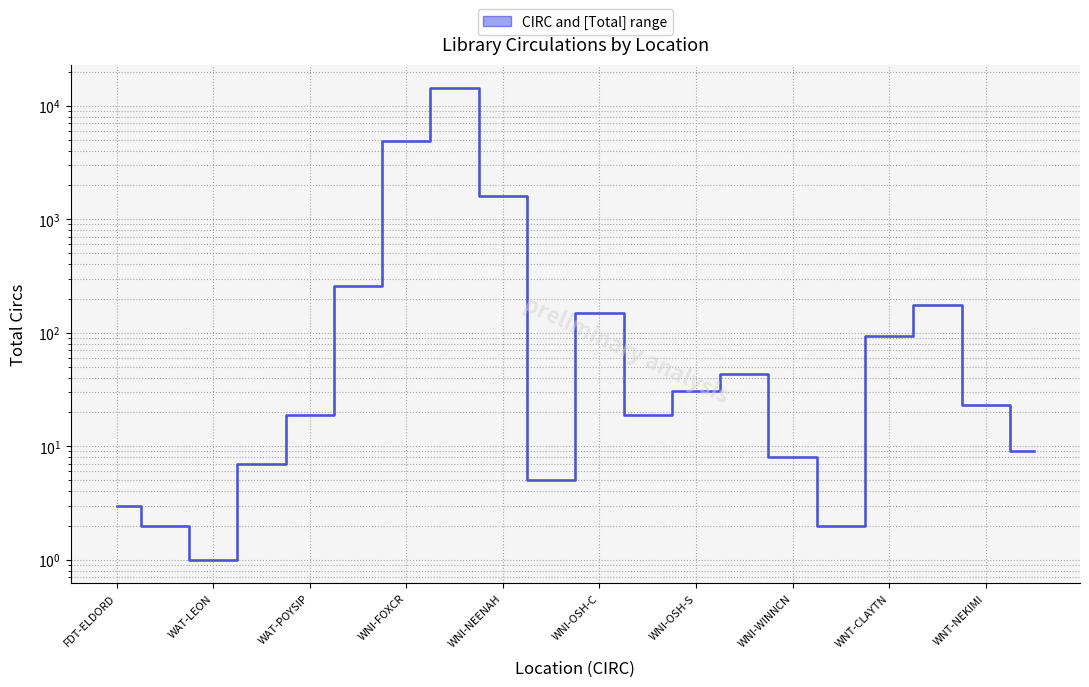

True or false: there are more than 0 points higher than both neighbors.

True